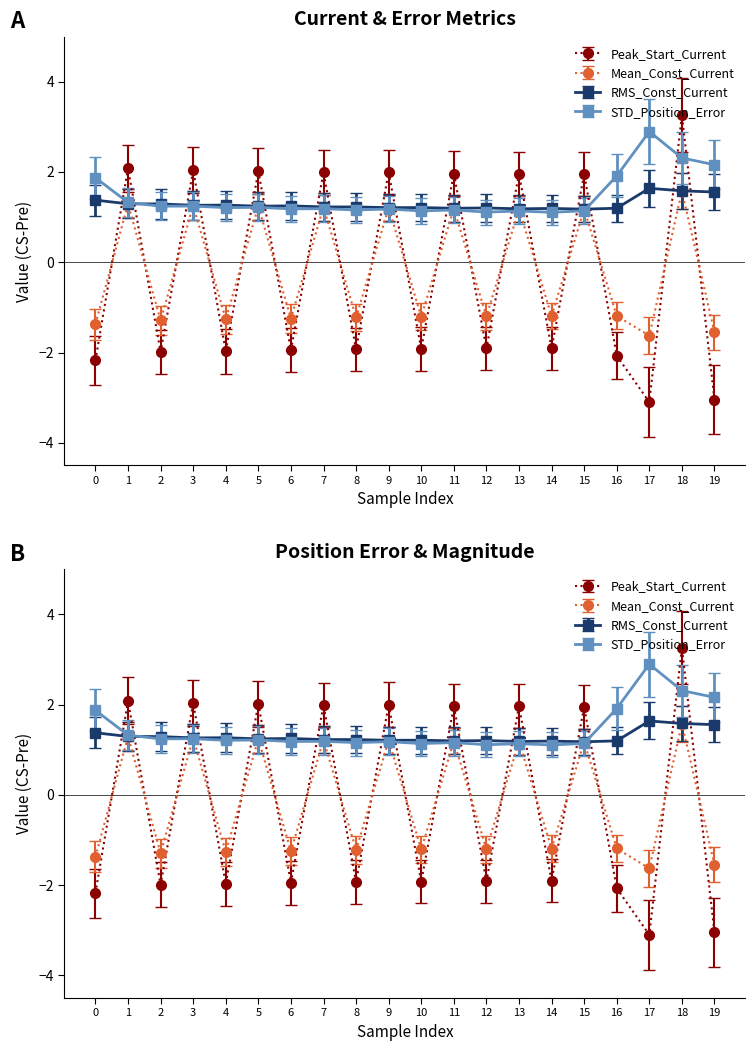

Which has a higher value, 19 or 5?

5